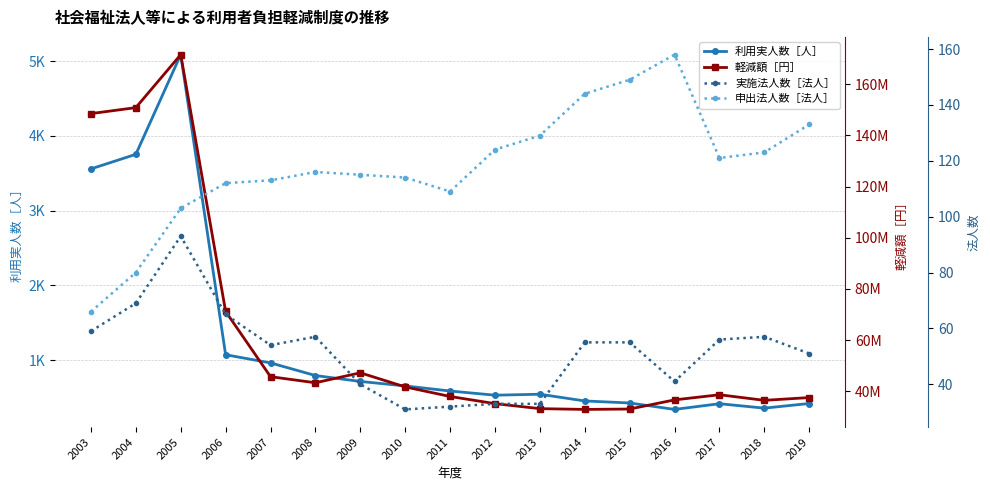

What is the sum of all 実施法人数［法人］ values?

881